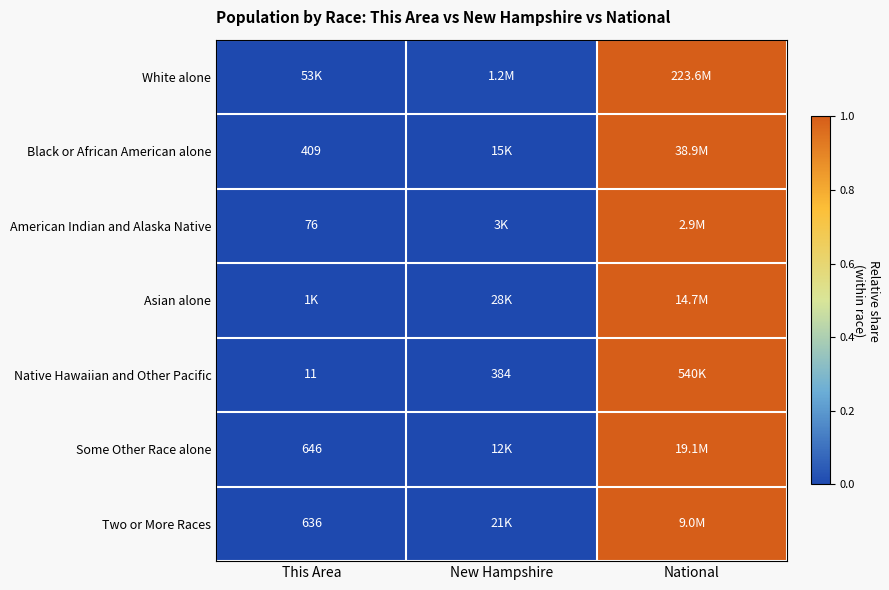

Is the value of Two or More Races at This Area greater than the value of Native Hawaiian and Other Pacific at New Hampshire?

Yes